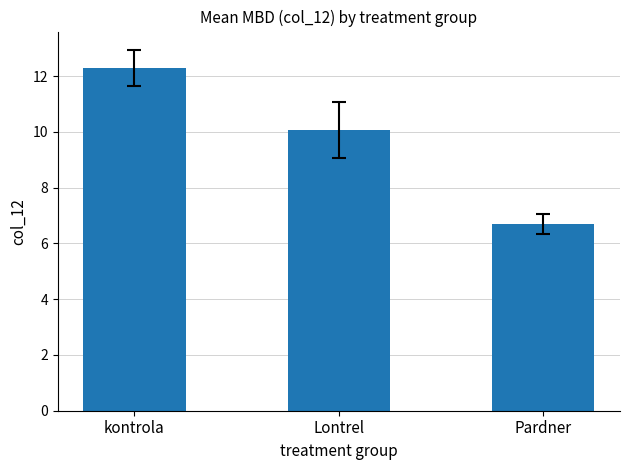

Reading right to left, transcribe all the data shown in this chart.

Pardner=6.7	Lontrel=10.1	kontrola=12.3